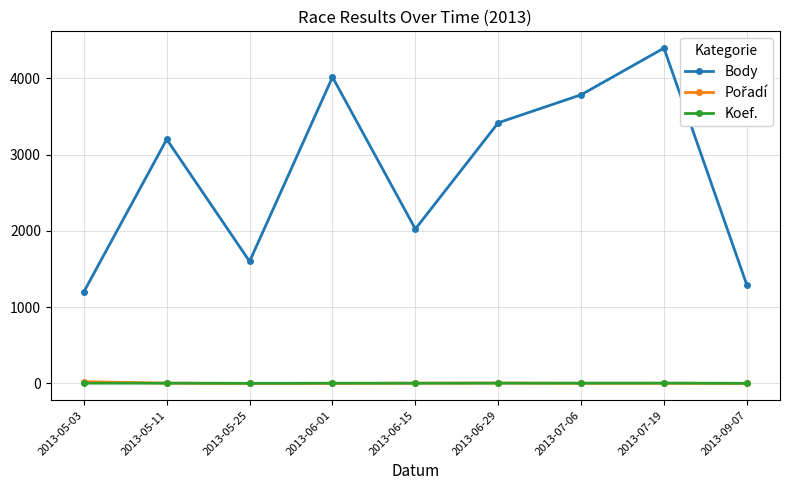

Which series has the widest spread of values?

Body